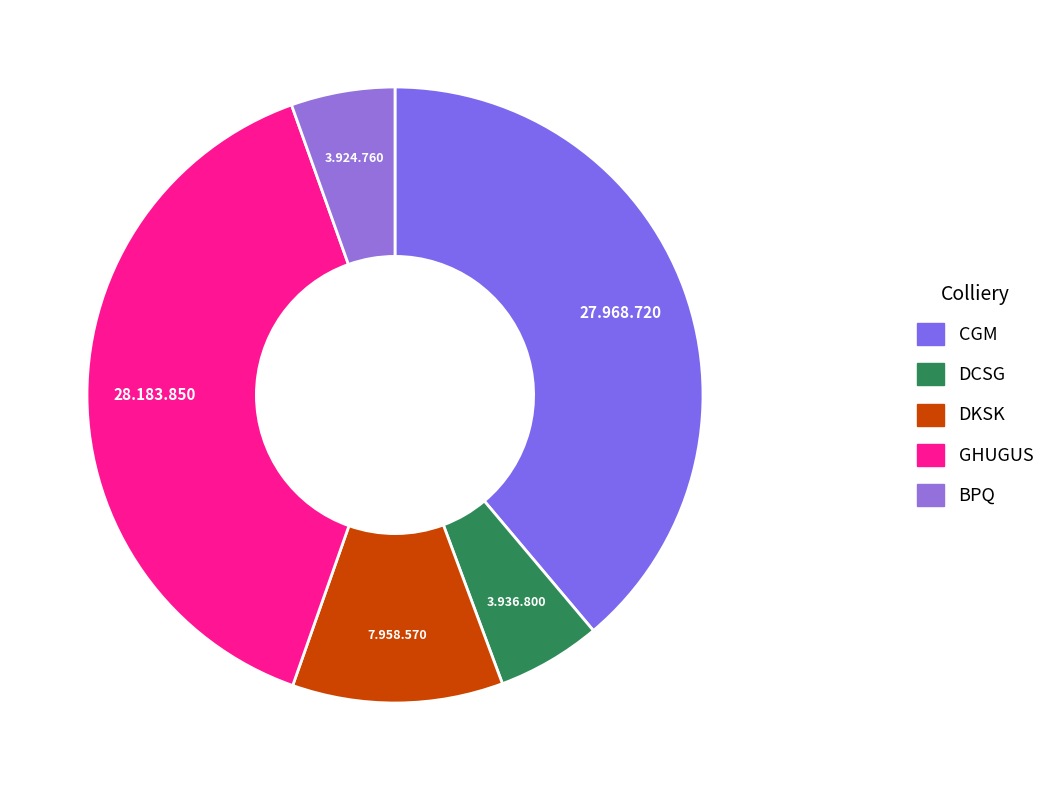

Does GHUGUS account for over 50% of the chart?

No